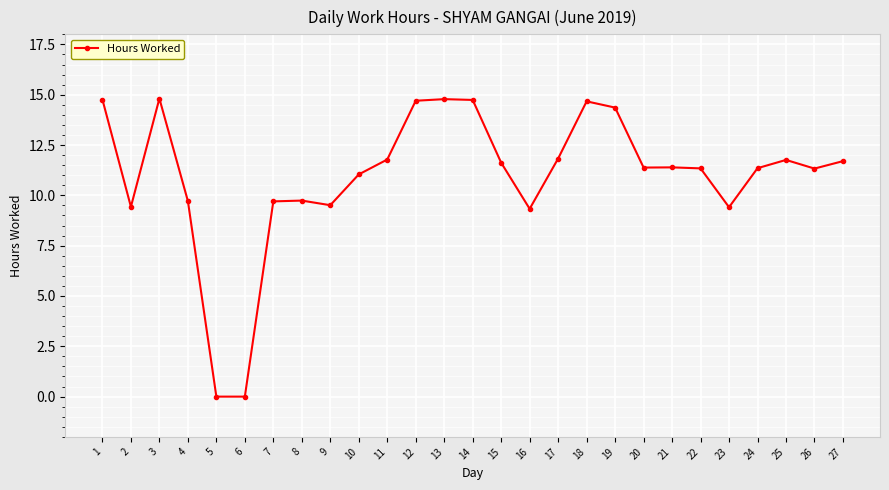

What is the difference between the maximum and second lowest values?

14.8